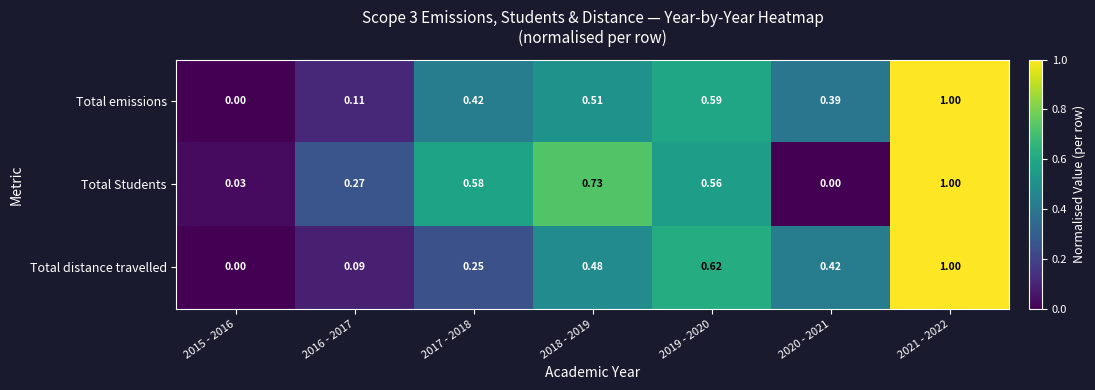

Between 2016 - 2017 and 2021 - 2022, which series saw the biggest shift?

Total distance travelled